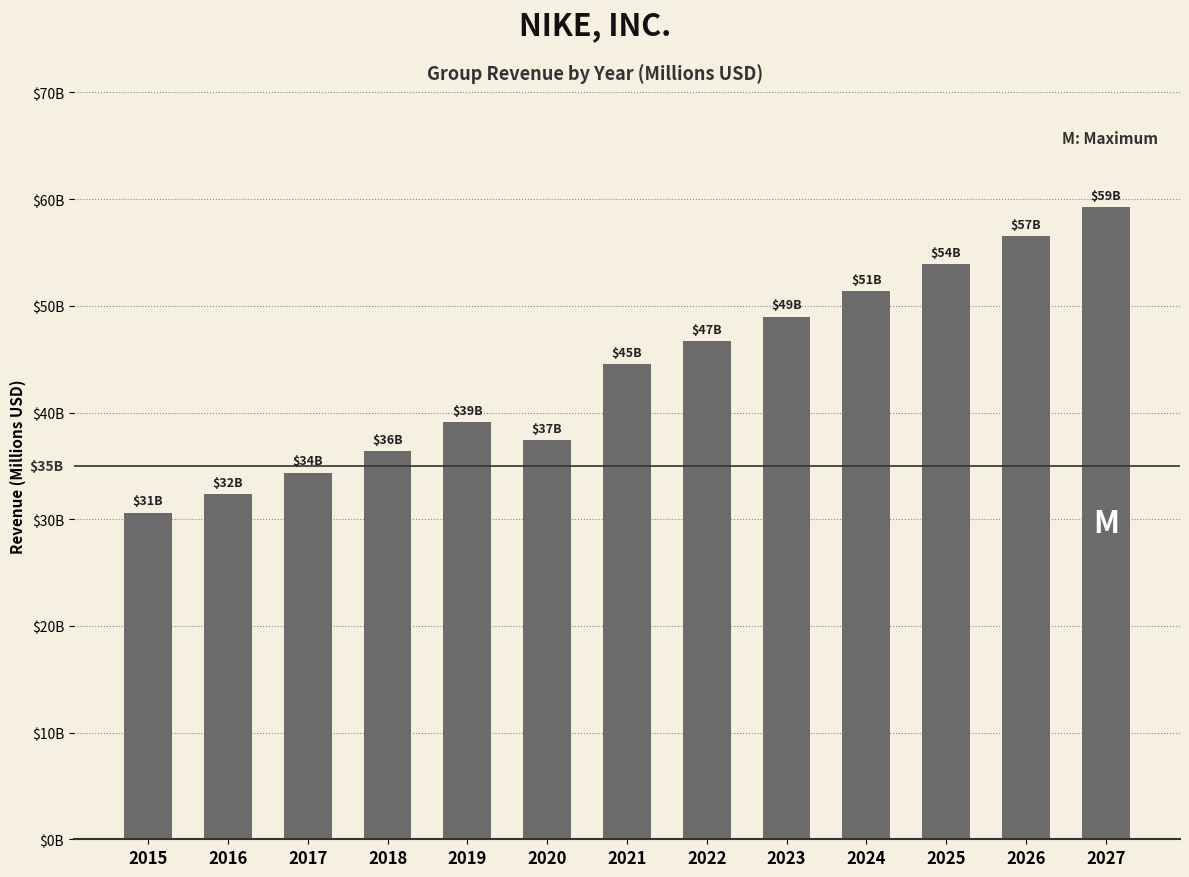

What is the difference between the maximum and second lowest values?

26890.0